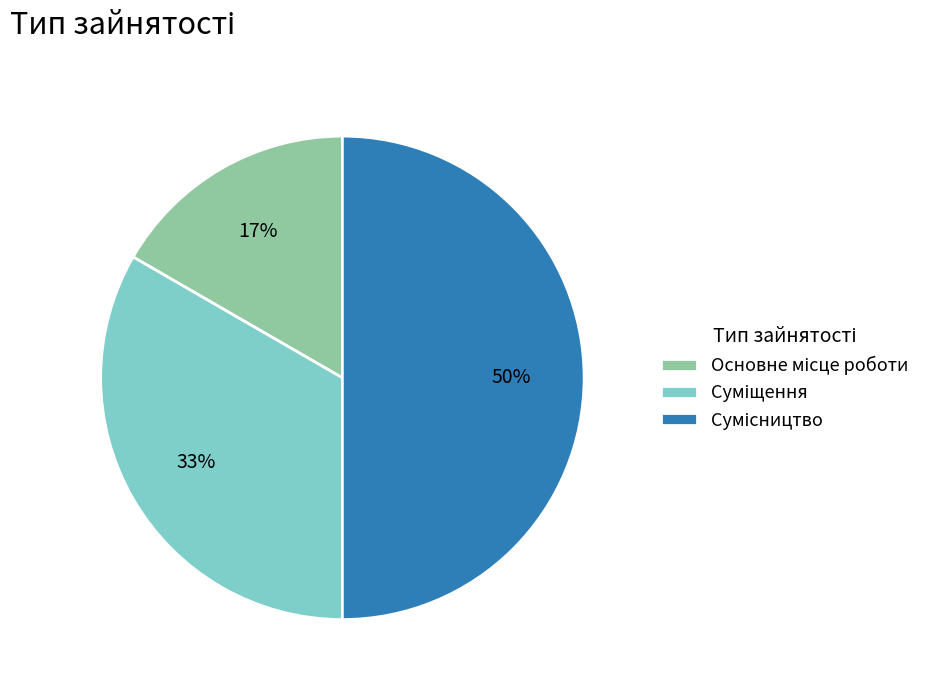

To the nearest percent, what is the difference between the largest and smallest slice percentages?

33%